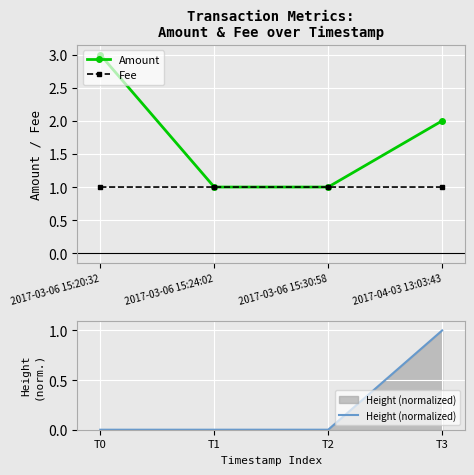

How many lines are shown in the chart?

3